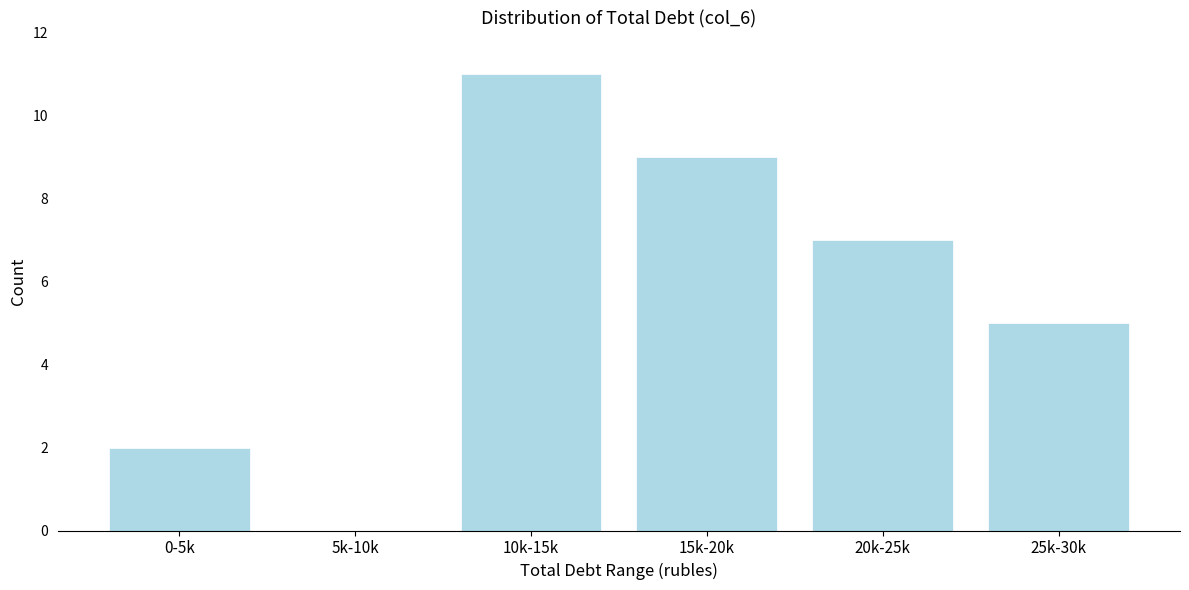

Reading left to right, extract all data points from this chart.

0-5k=2	5k-10k=0	10k-15k=11	15k-20k=9	20k-25k=7	25k-30k=5